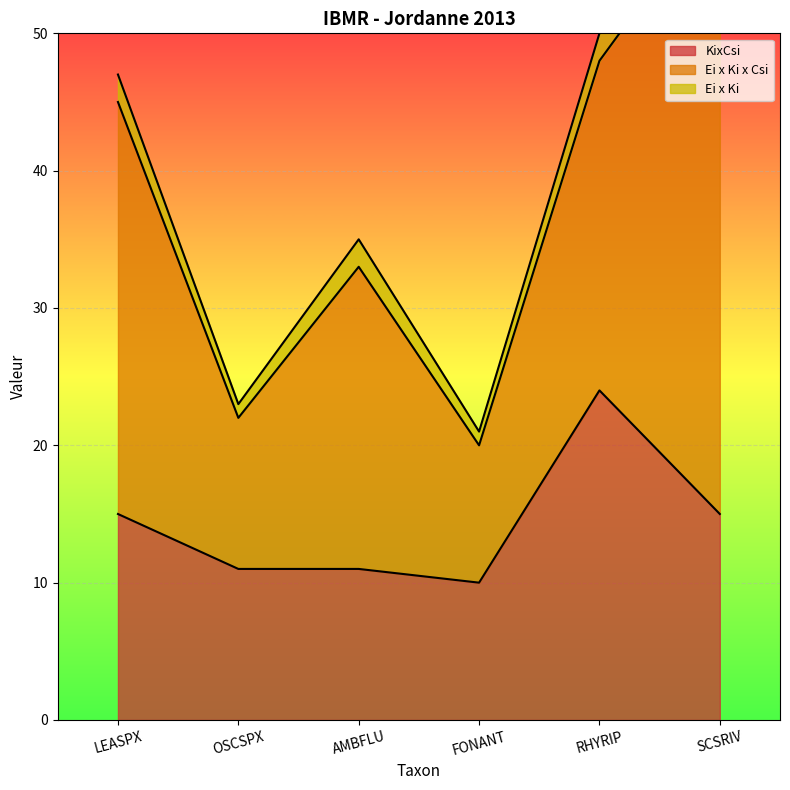

What is the label of the 4th point from the right?

AMBFLU